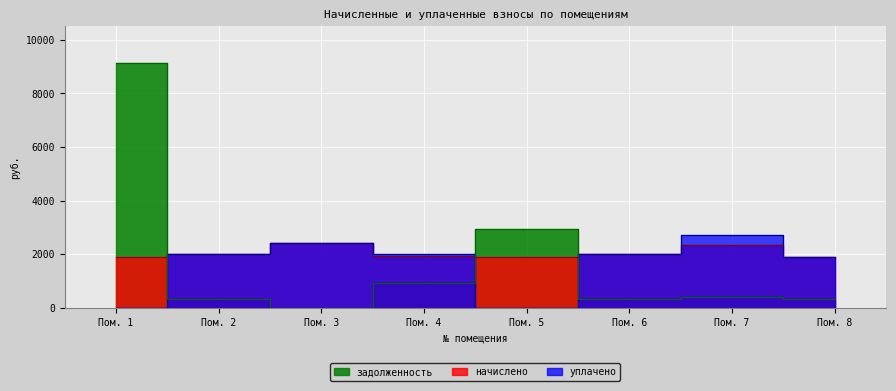

Where is the first local maximum for уплачено?

Пом. 3